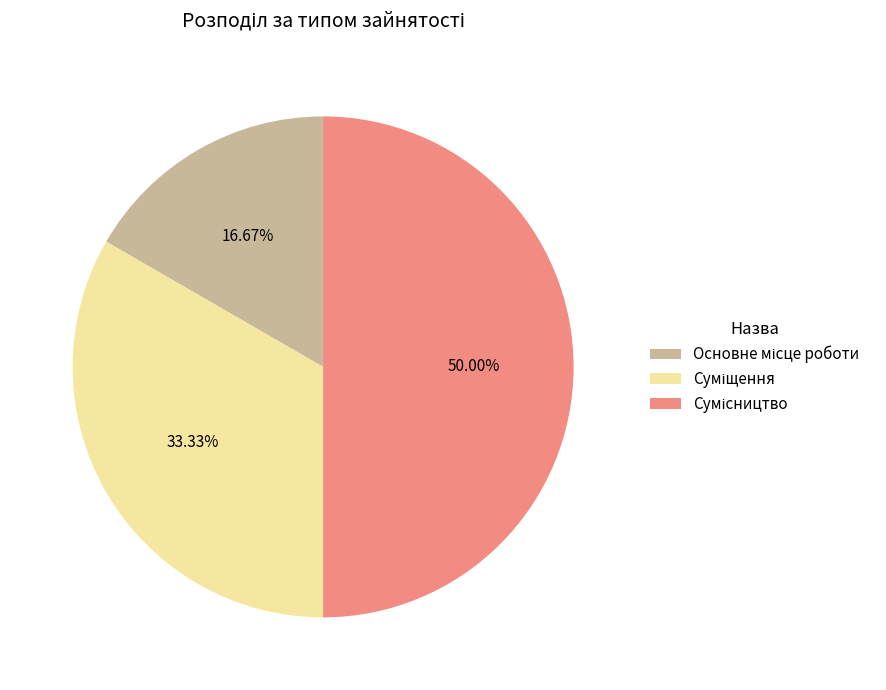

Rank the categories by value from highest to lowest.

Сумісництво, Суміщення, Основне місце роботи